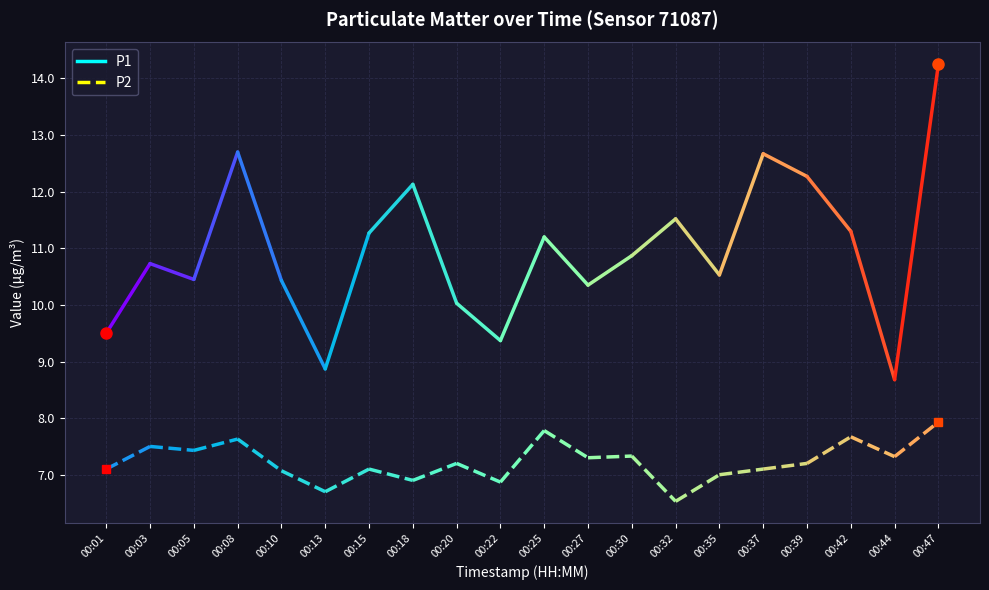

At how many categories does at least one series exceed 10?

16